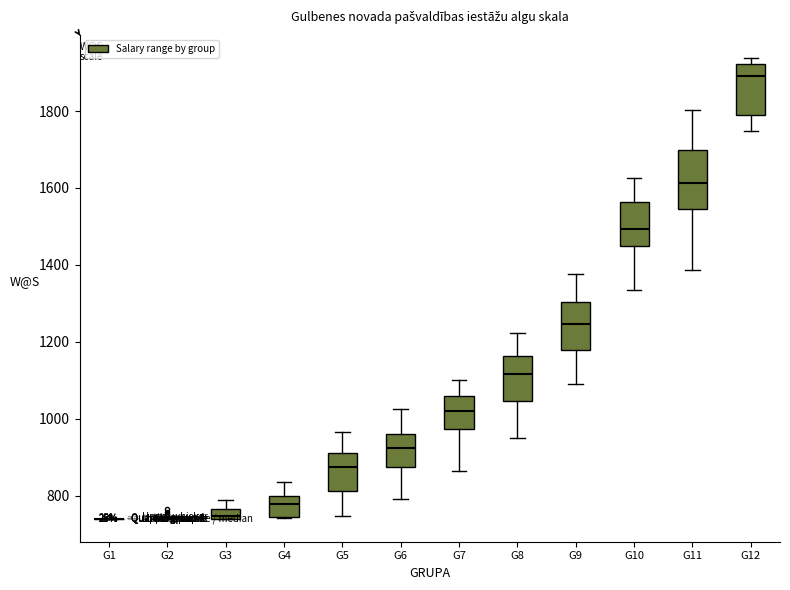

Where does the upper whisker of the box for G4 end on the y-axis? The values are not printed on the chart, so give them approximately, as read against the axis.

840